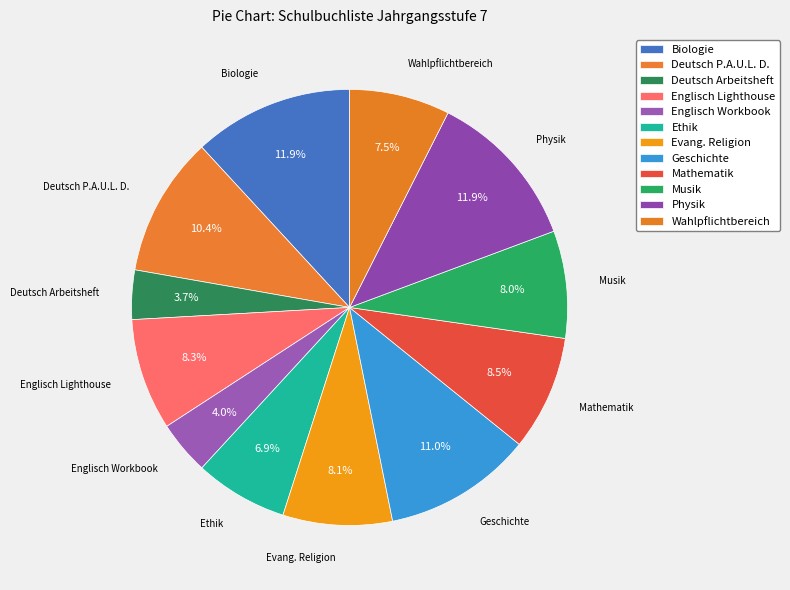

The Englisch Lighthouse slice represents 8% of the pie. True or false?

True